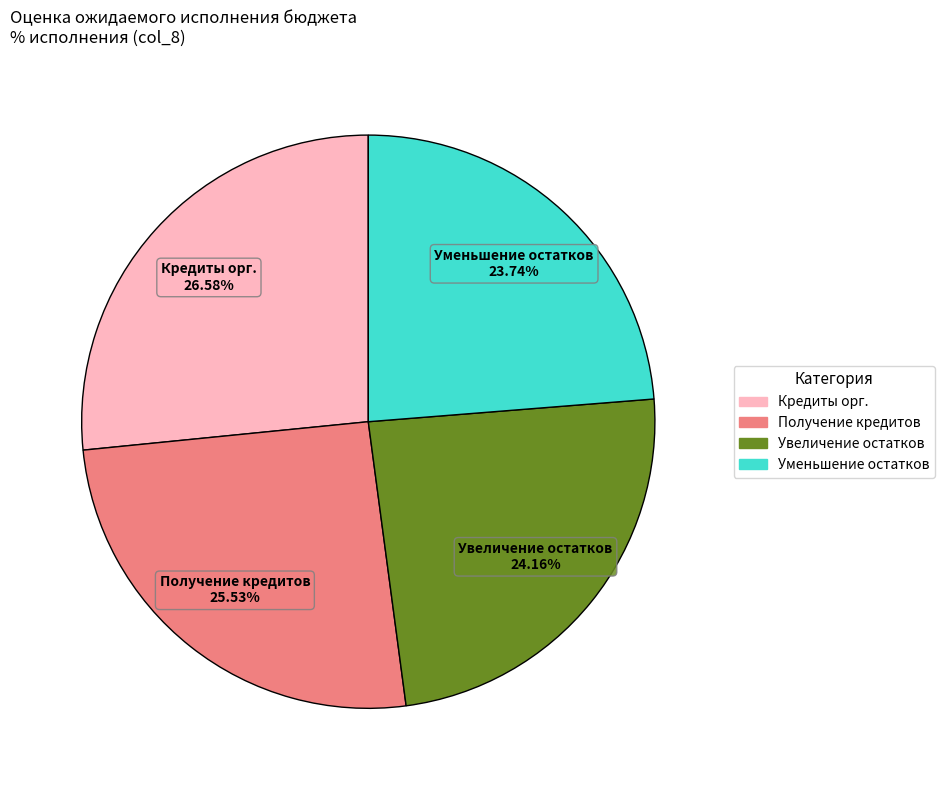

Is there a majority slice in this chart?

No